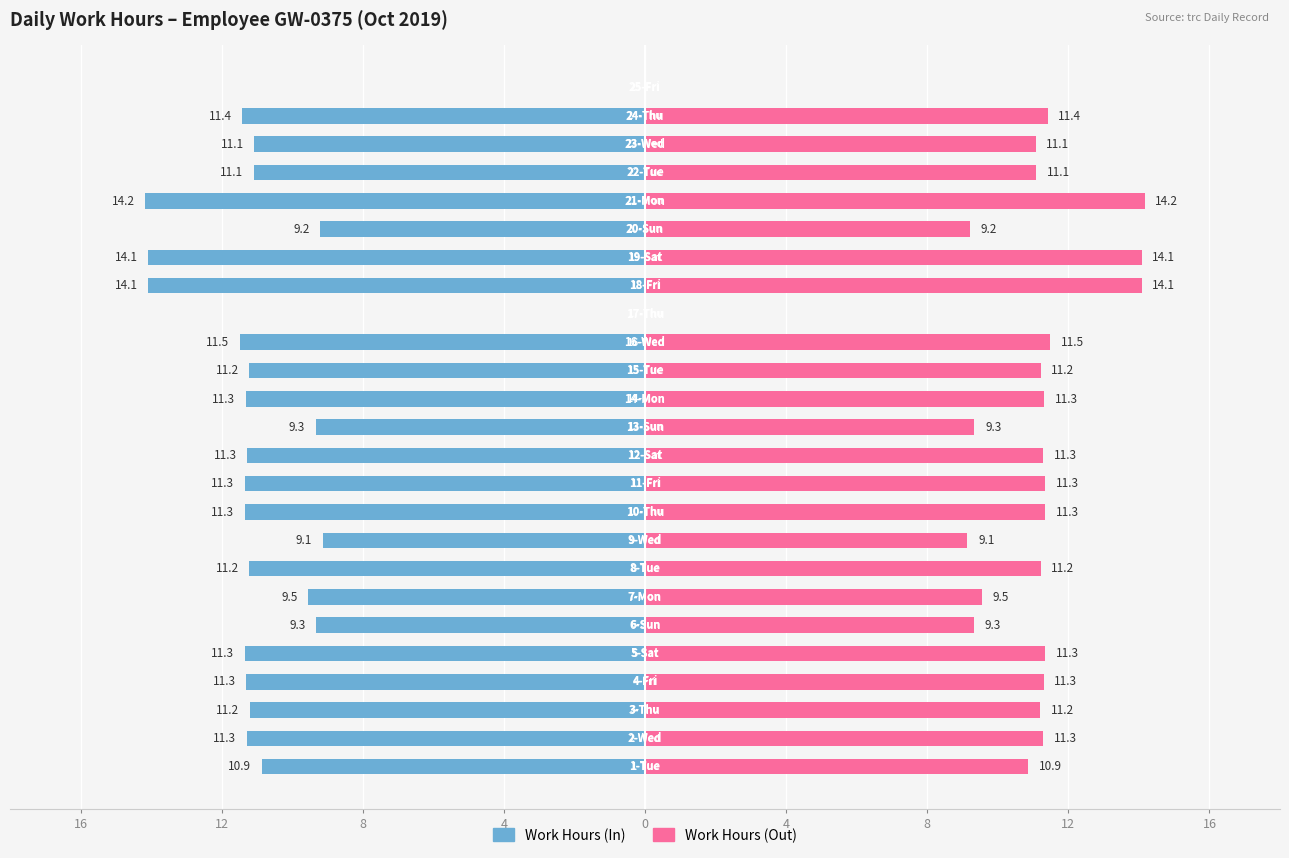

Which series has the widest spread of values?

Work Hours (In)